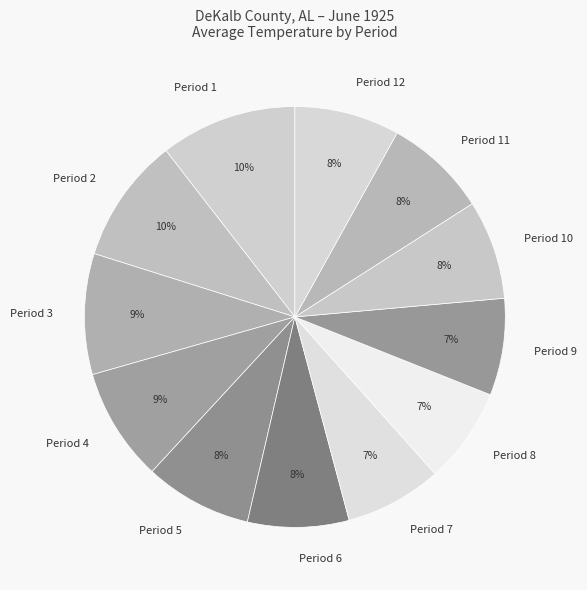

To the nearest percent, what portion does Period 11 represent?

8%